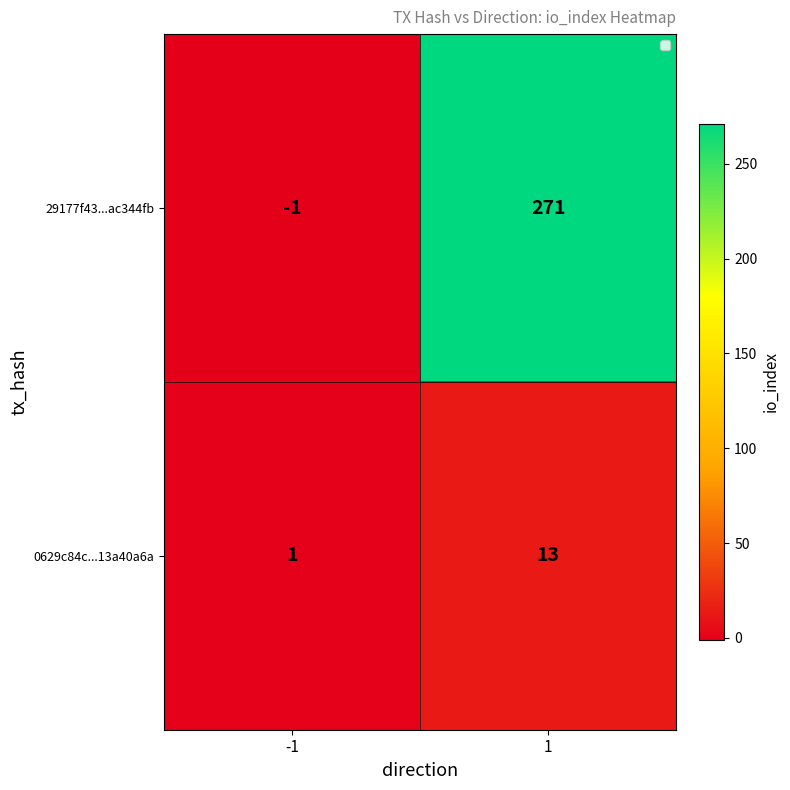

Read the 29177f43...ac344fb value at 1, to the nearest 10.

270